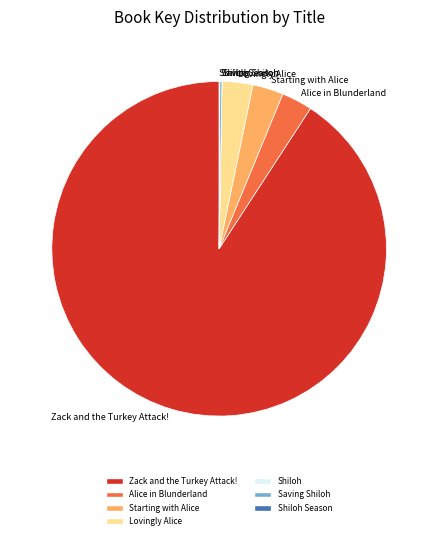

Which category has the biggest portion of the pie?

Zack and the Turkey Attack!